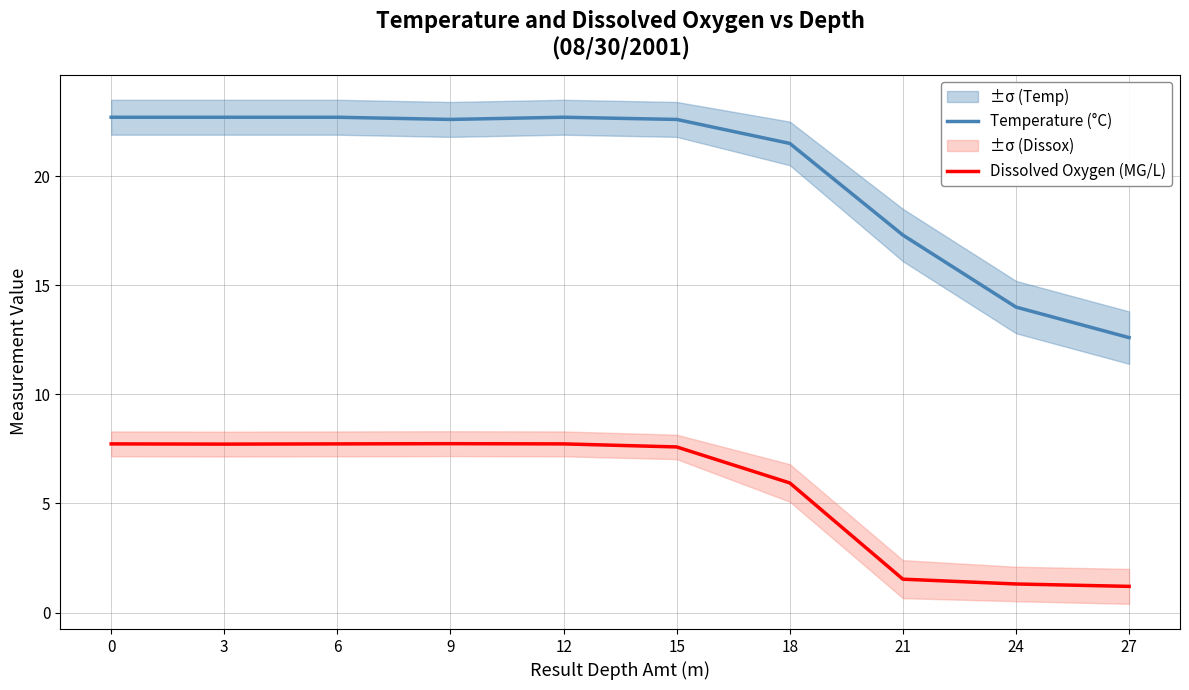

The value of Dissolved Oxygen (MG/L) at 3 is 11.0. True or false?

False